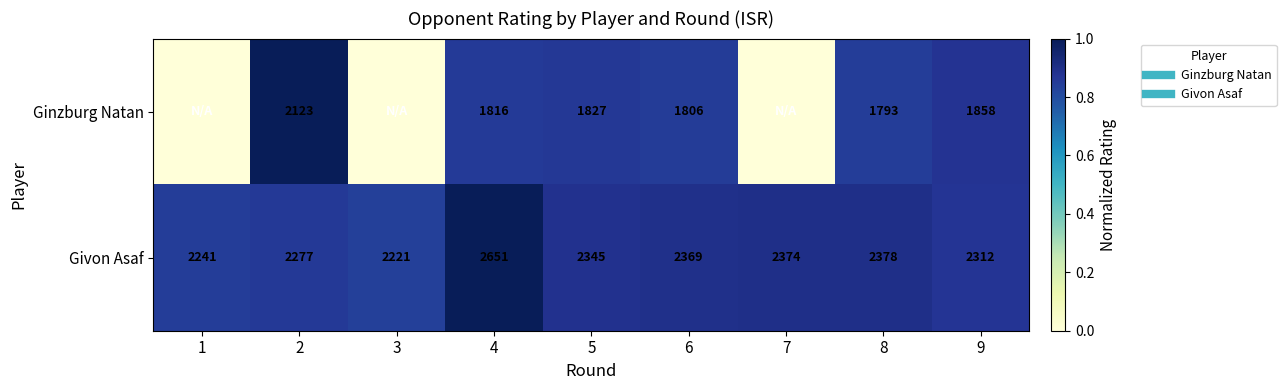

What is the difference between the second highest and second lowest values in the Ginzburg Natan series?

0.9